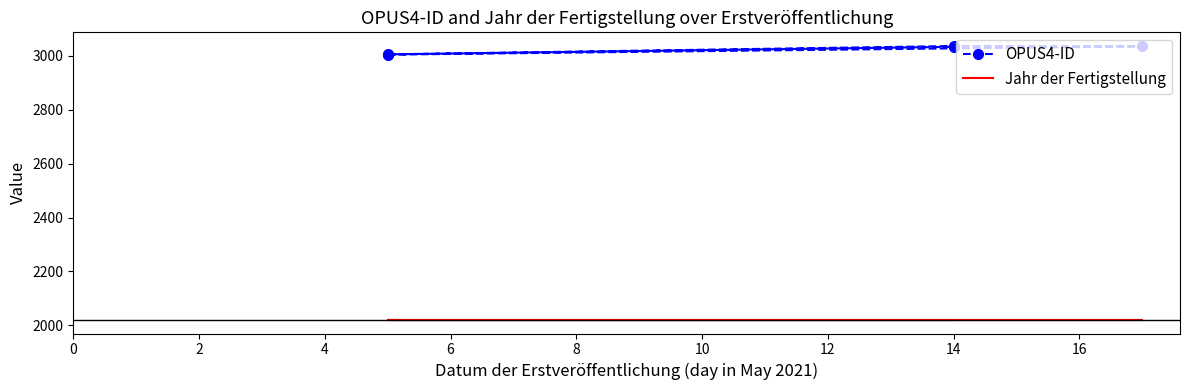

What are all the series names shown in the legend?

OPUS4-ID, Jahr der Fertigstellung